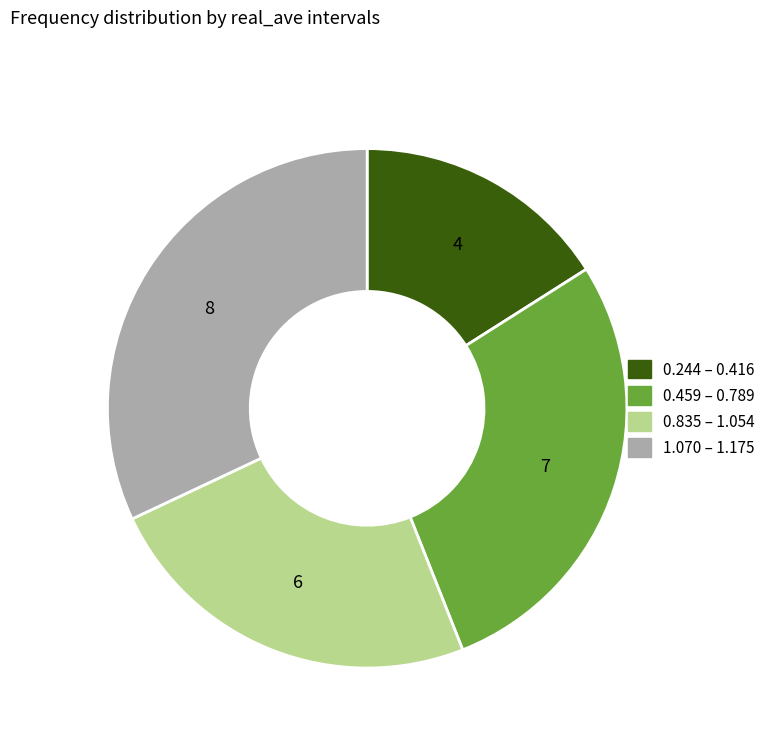

Does any single category account for the majority?

No